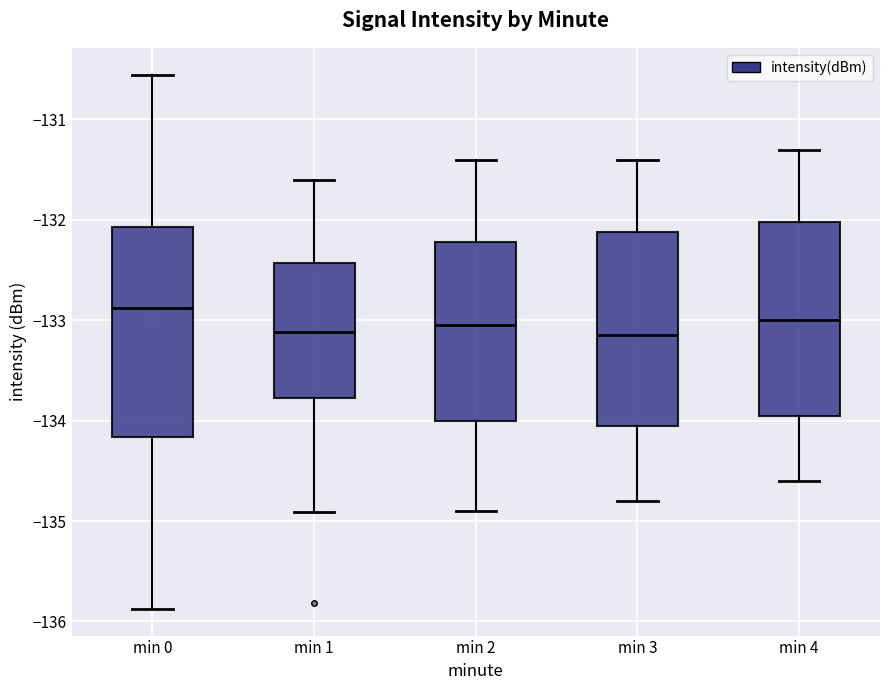

Where is the upper edge of the box for min 2 on the y-axis? The values are not printed on the chart, so give them approximately, as read against the axis.

-132.2